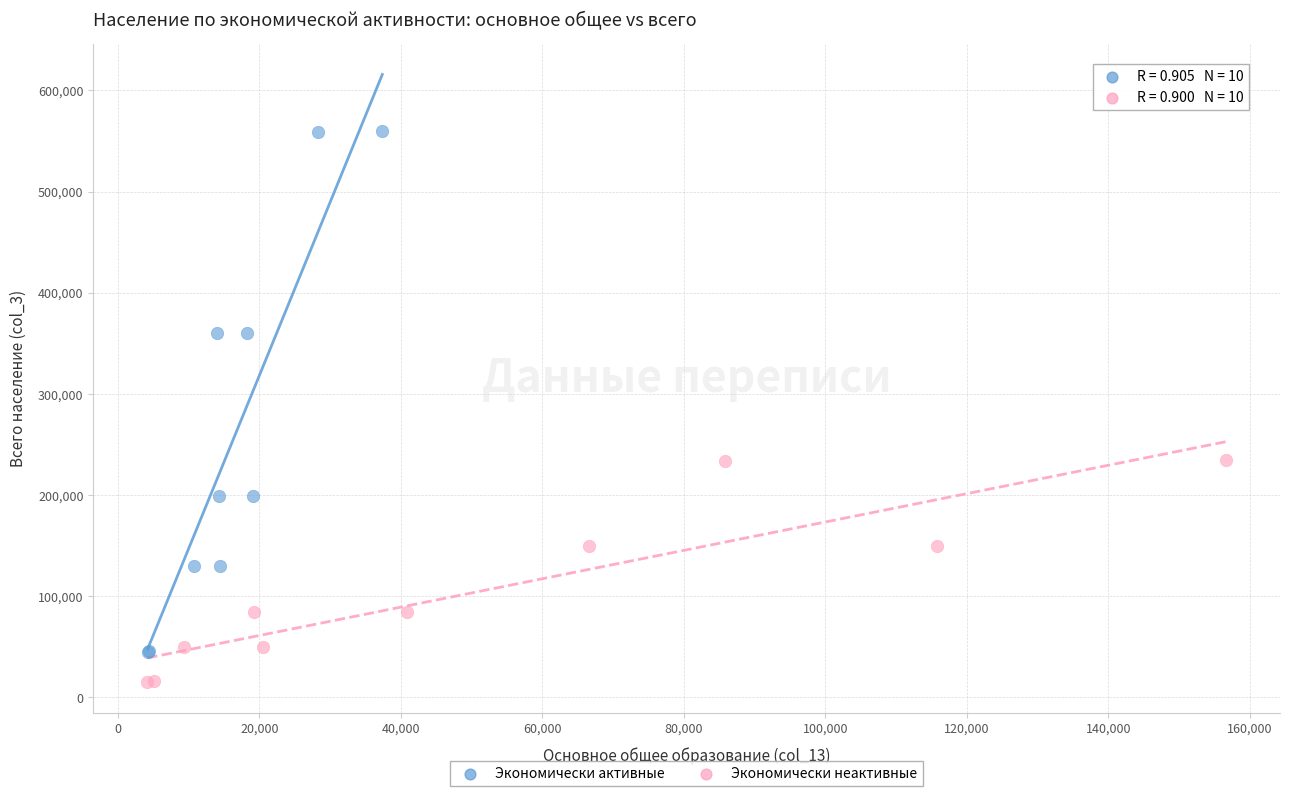

Which series contains the lowest Y value?

Экономически неактивные